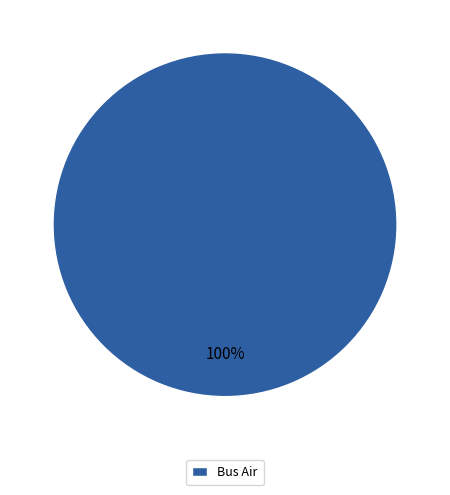

Rank the categories by value from highest to lowest.

Bus Air